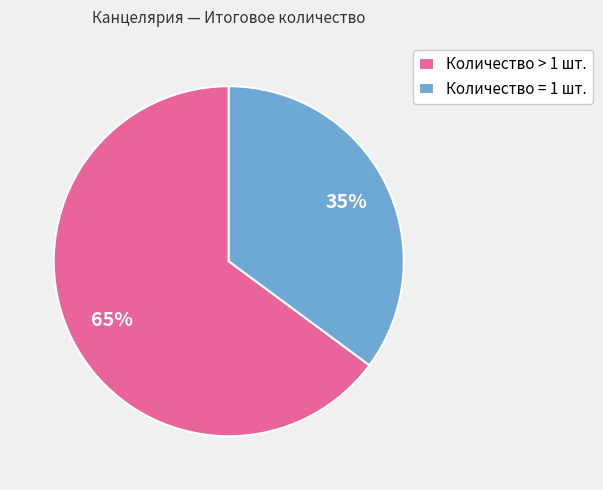

Which slice represents more than half of the pie?

Количество > 1 шт.